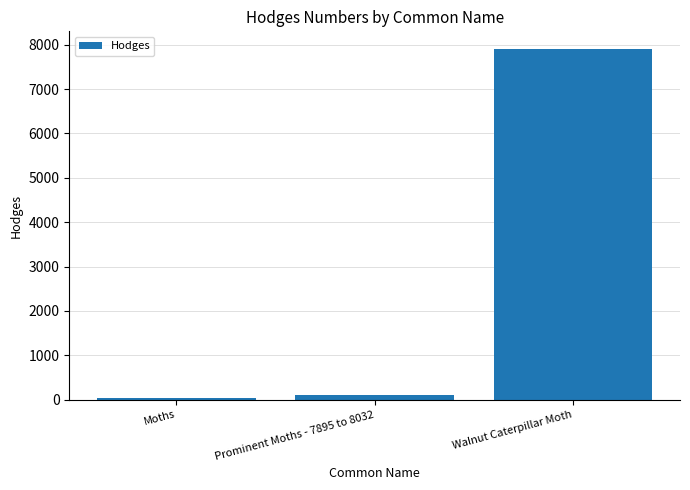

Where is the data nearest to the value 3968?

Prominent Moths - 7895 to 8032